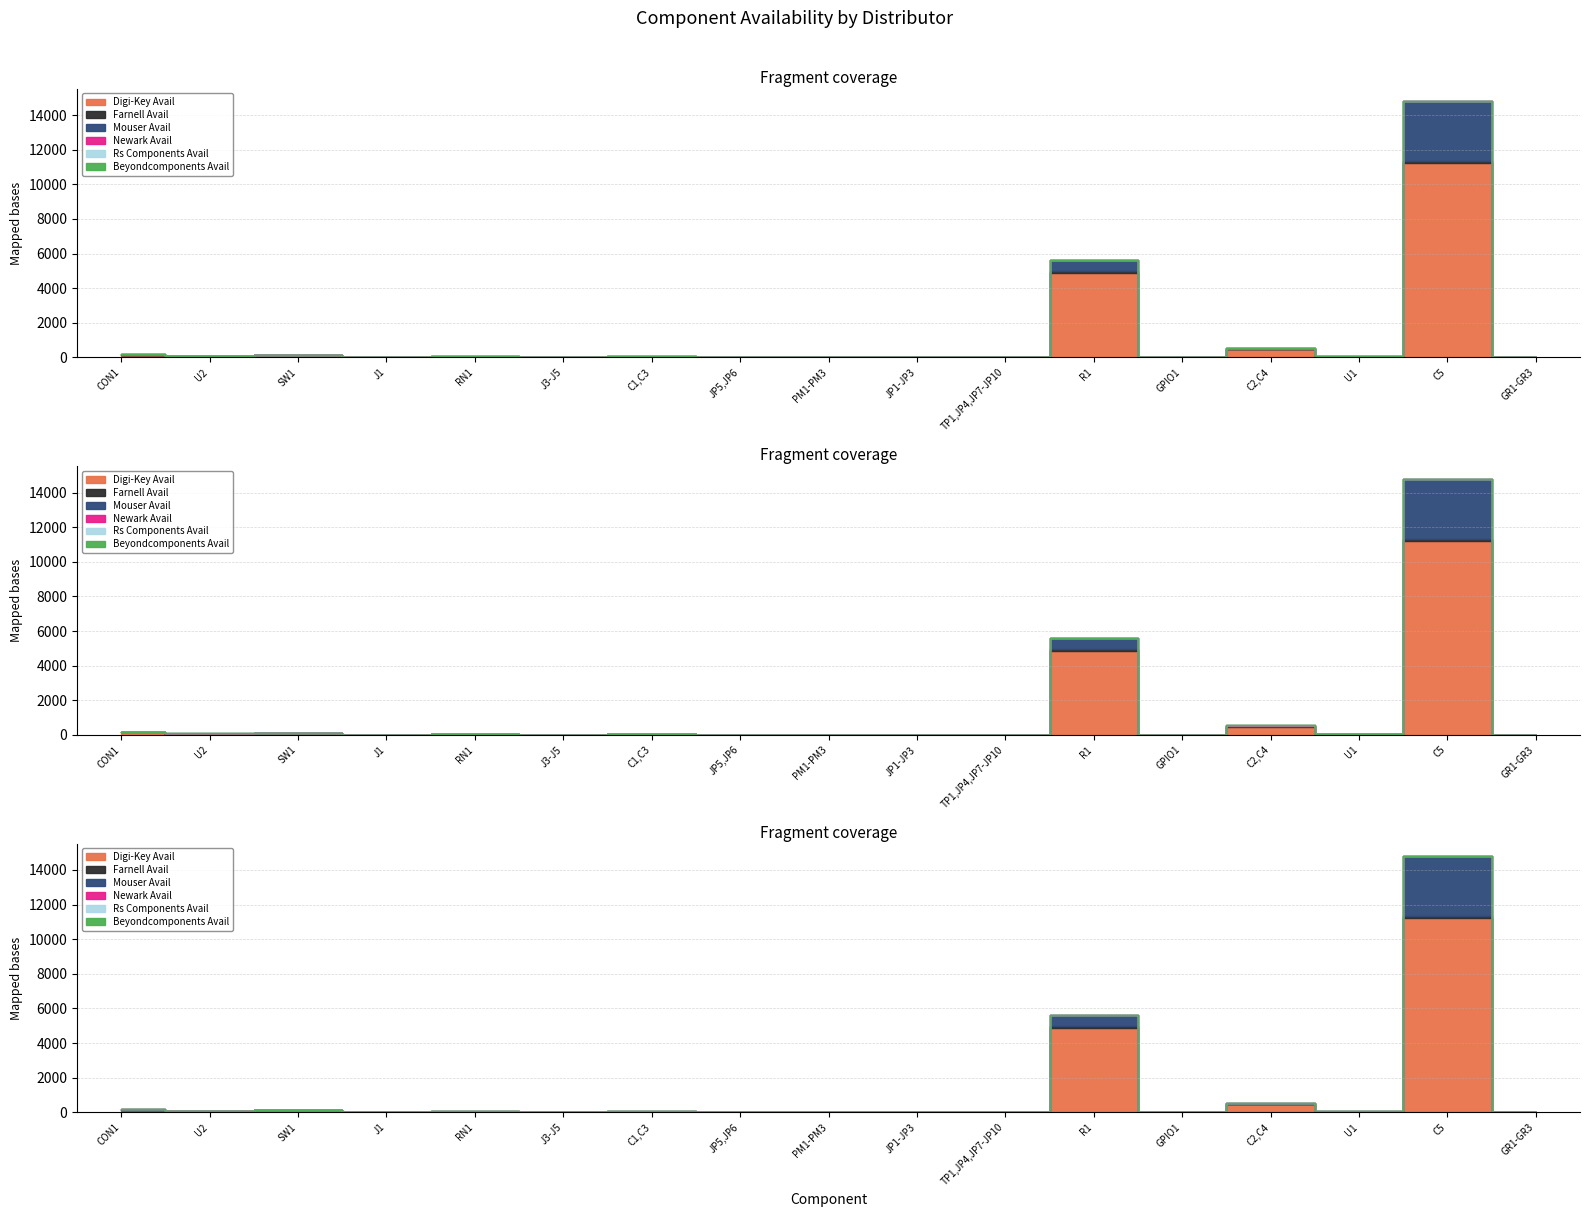

Does the chart have visible grid lines?

Yes